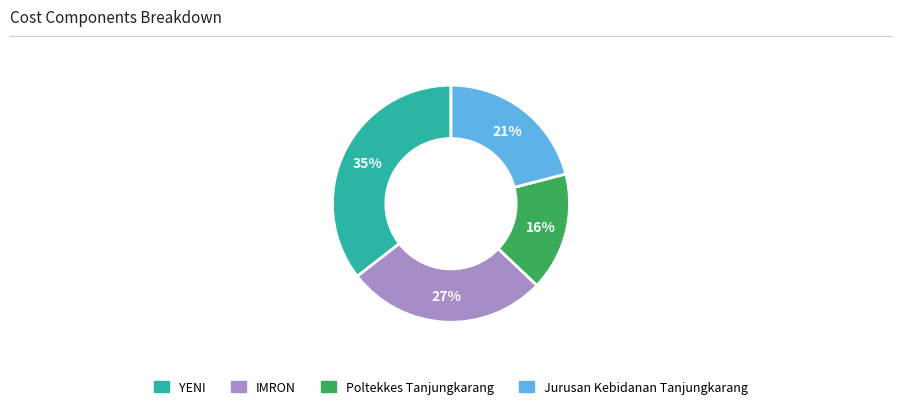

Count the number of slices in the pie.

4